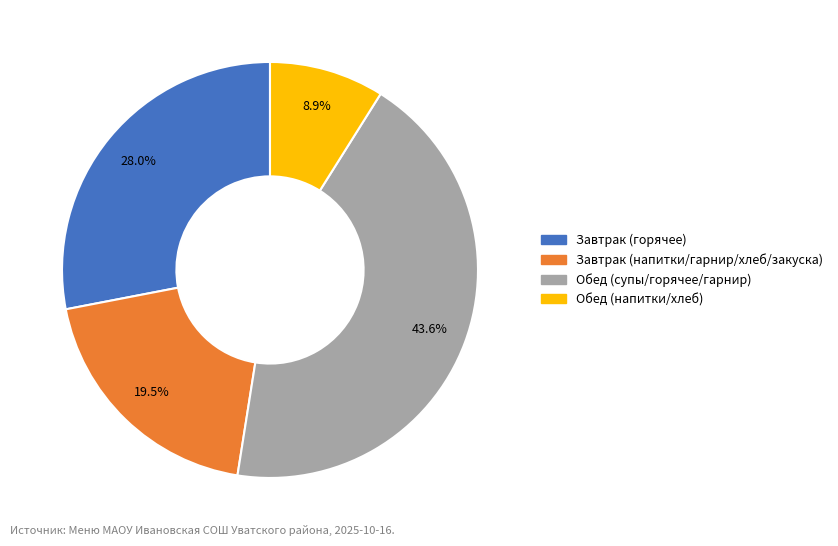

Does any single category account for the majority?

No